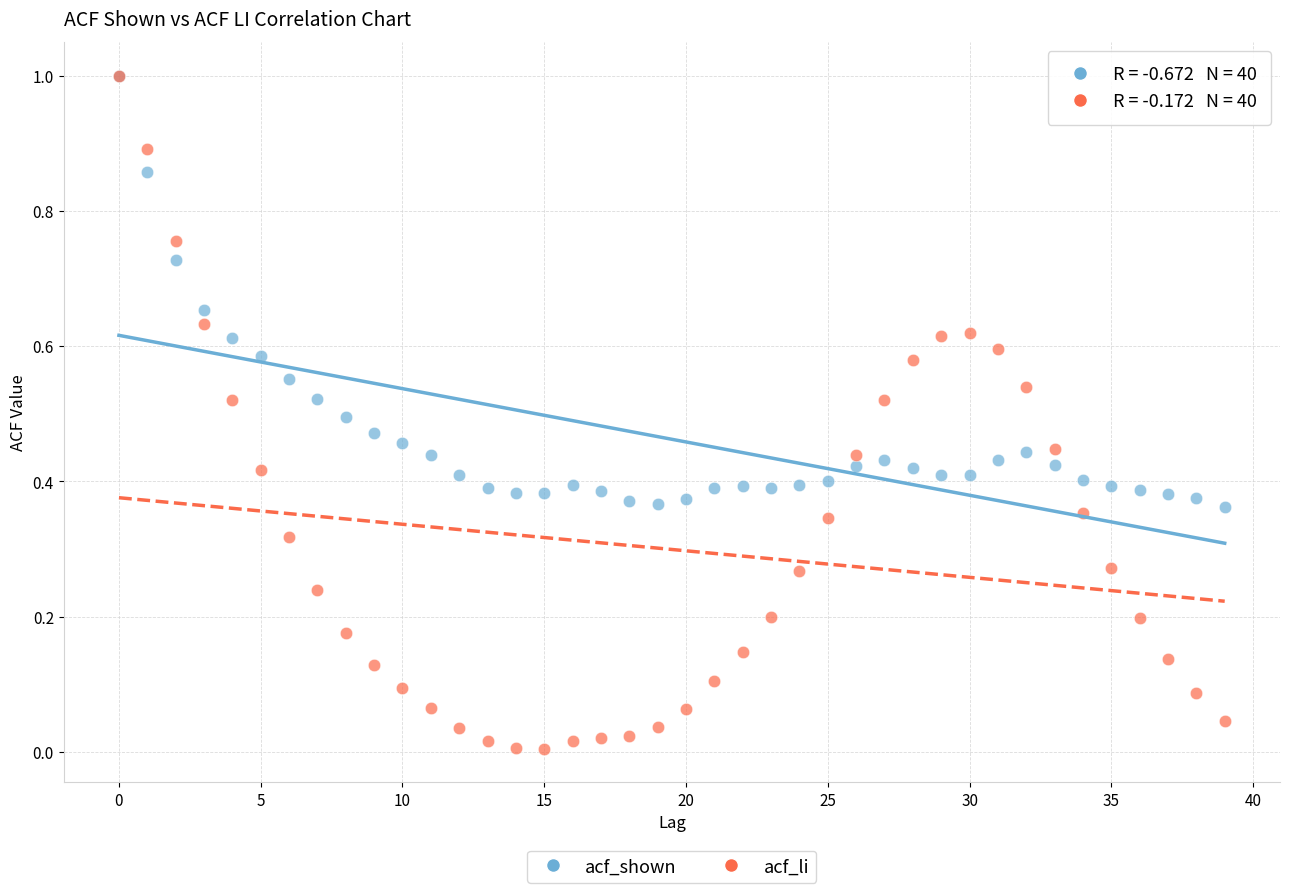

What are all the series names shown in the legend?

acf_shown, acf_li